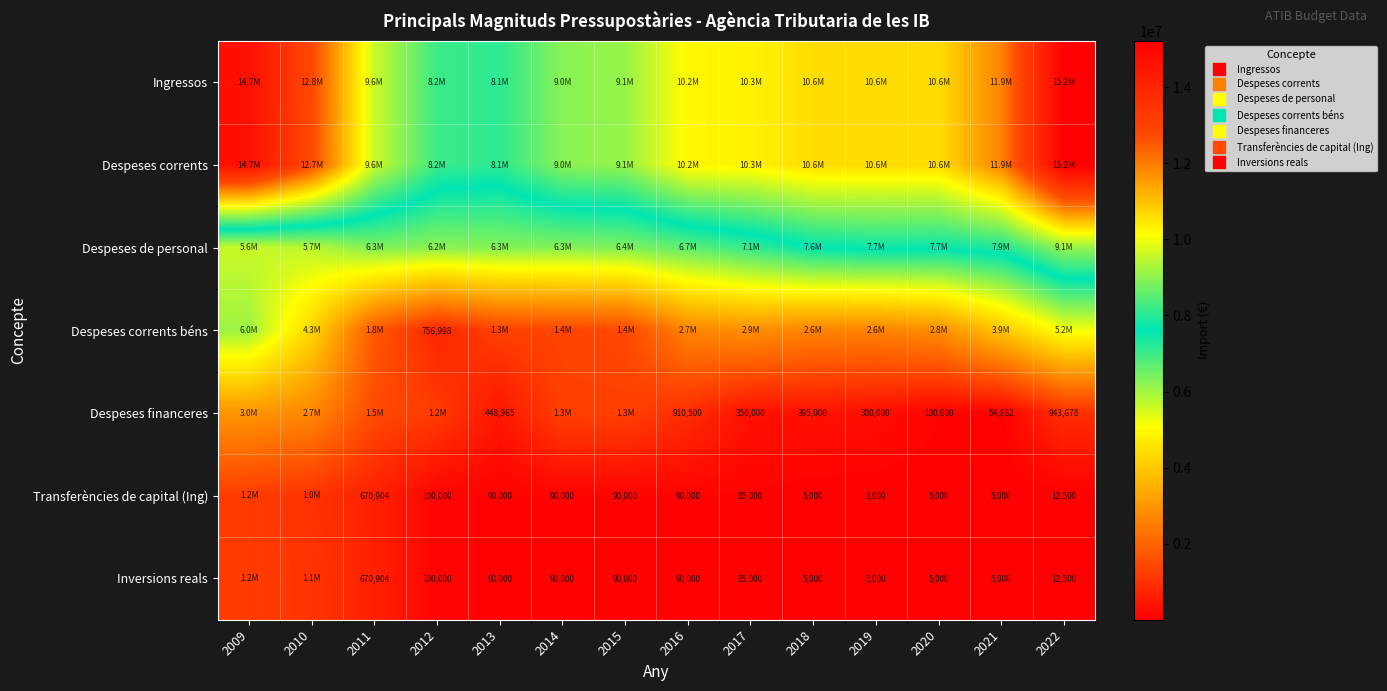

What is the total value across all series at 2019?

31882000